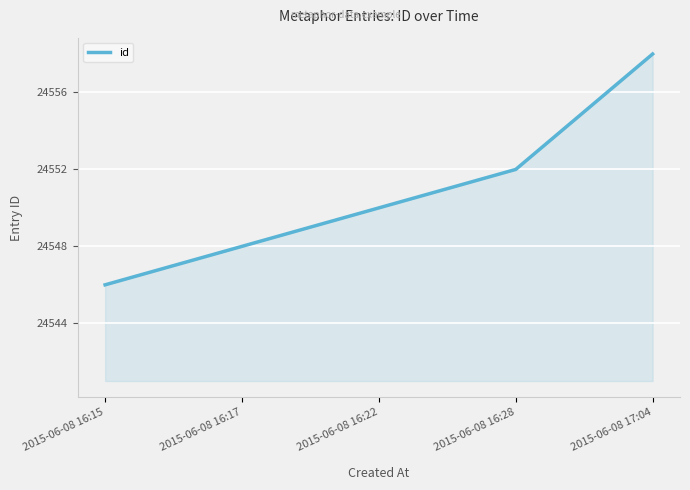

What is the difference between the maximum and minimum values?

12